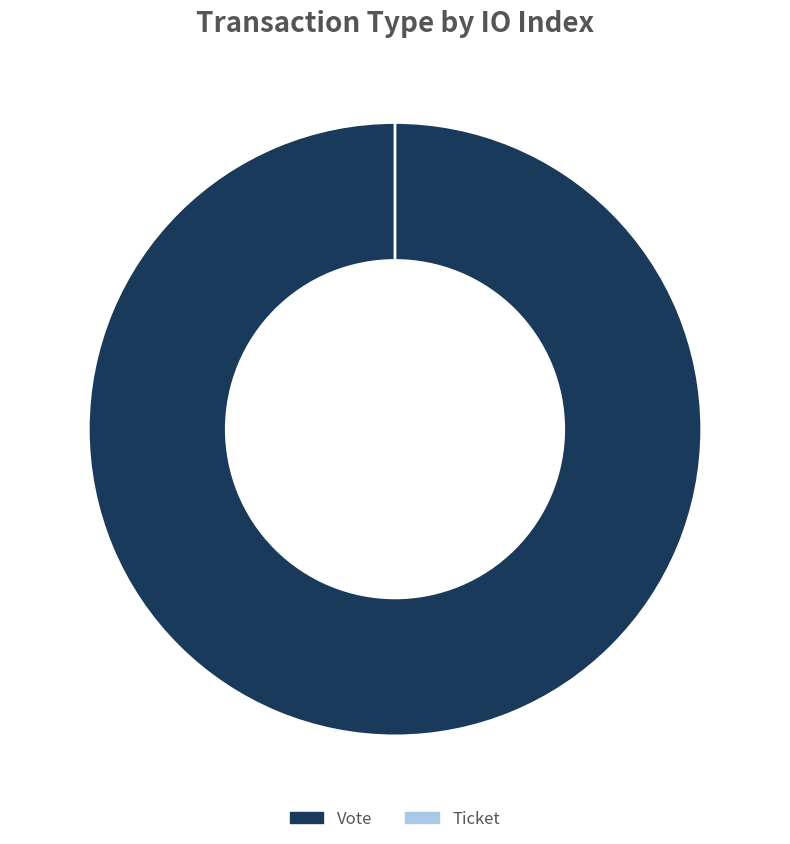

How many segments does this pie chart have?

2